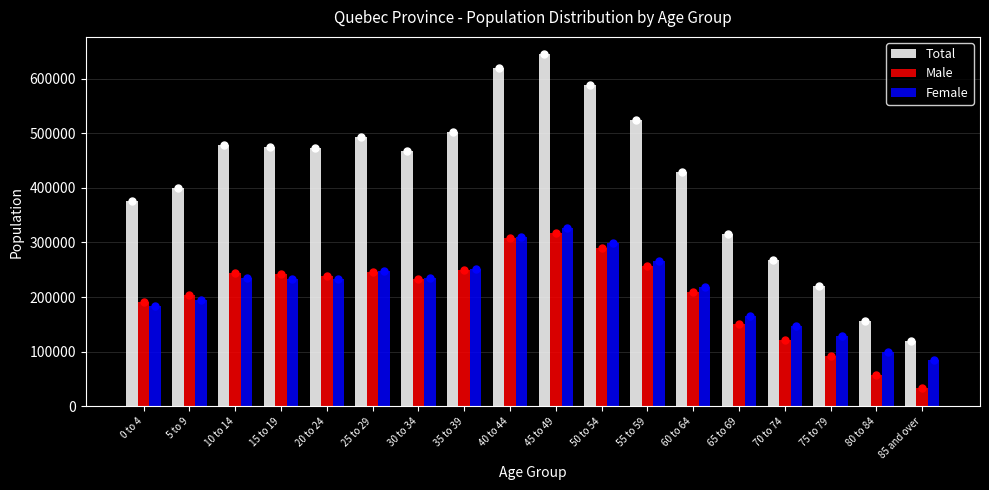

Which series has the largest range (max minus min)?

Total